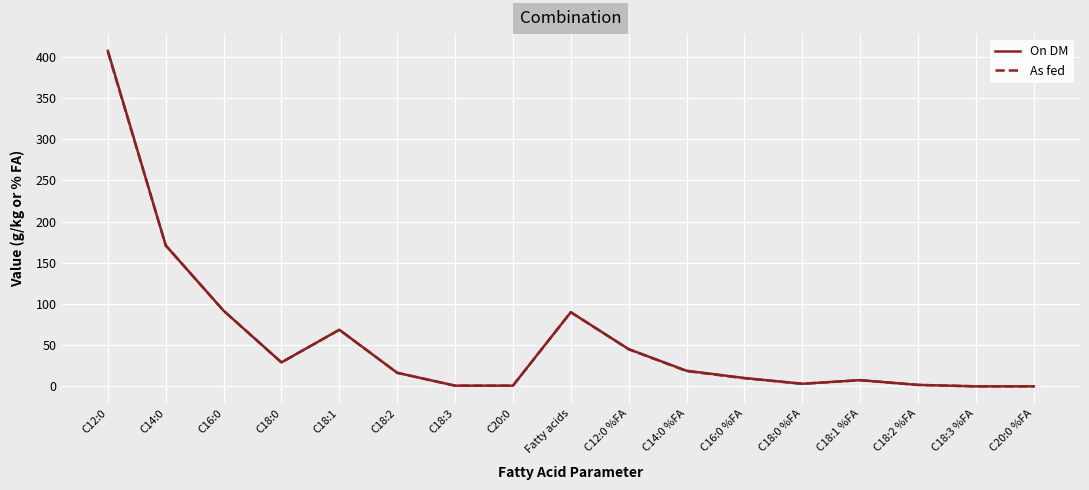

True or false: On DM has more than 1 interior local peaks.

True